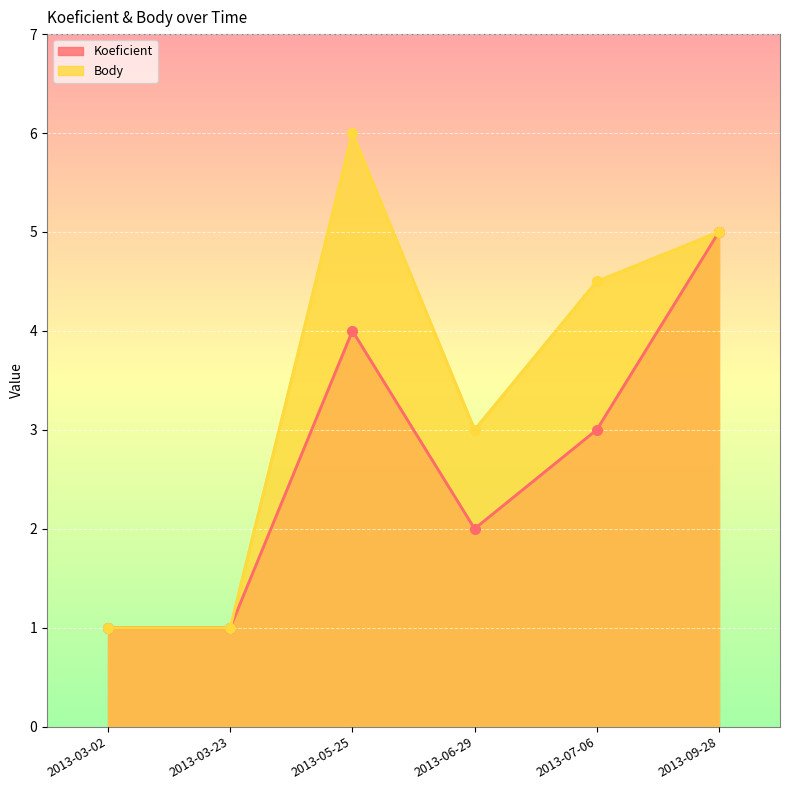

At which label is Koeficient closest to 3?

2013-07-06